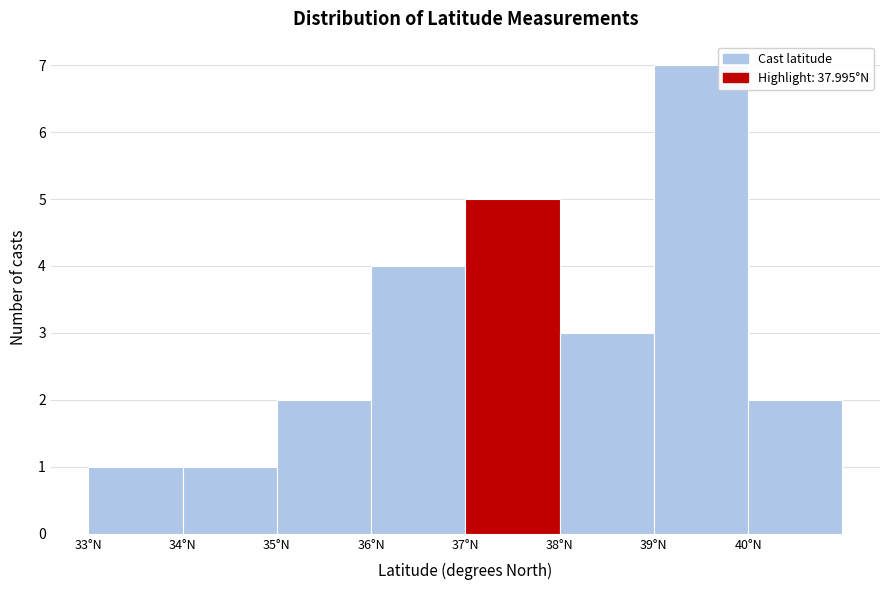

Reading left to right, list every bar in this chart as the range it spans on the x-axis followed by its height. The values are not printed on the chart, so give them approximately, as read against the axis.

33 to 34: 1
34 to 35: 1
35 to 36: 2
36 to 37: 4
37 to 38: 5
38 to 39: 3
39 to 40: 7
40 to 41: 2